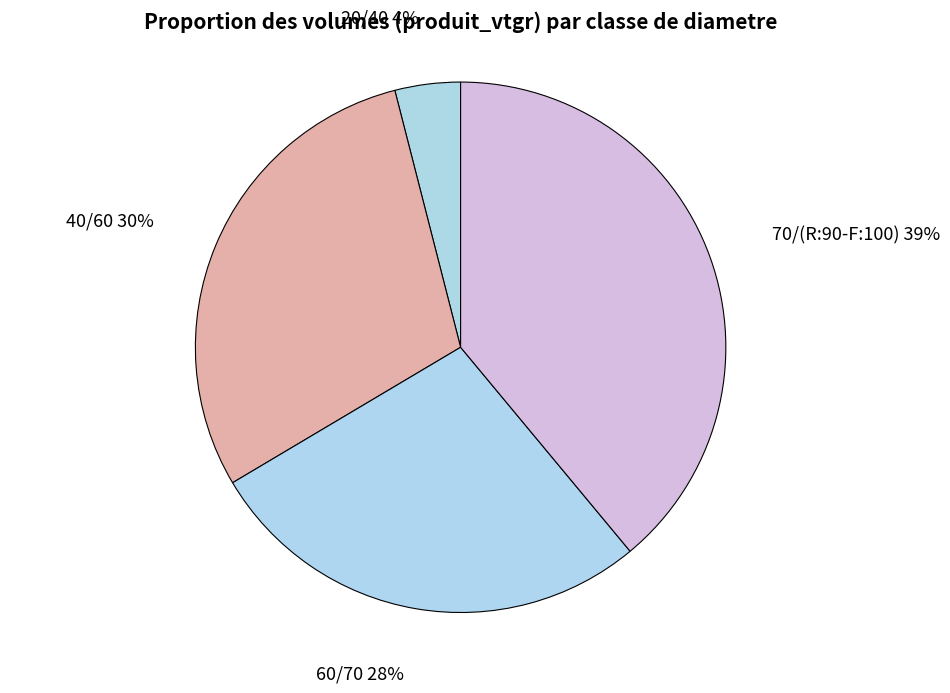

Is there a majority slice in this chart?

No